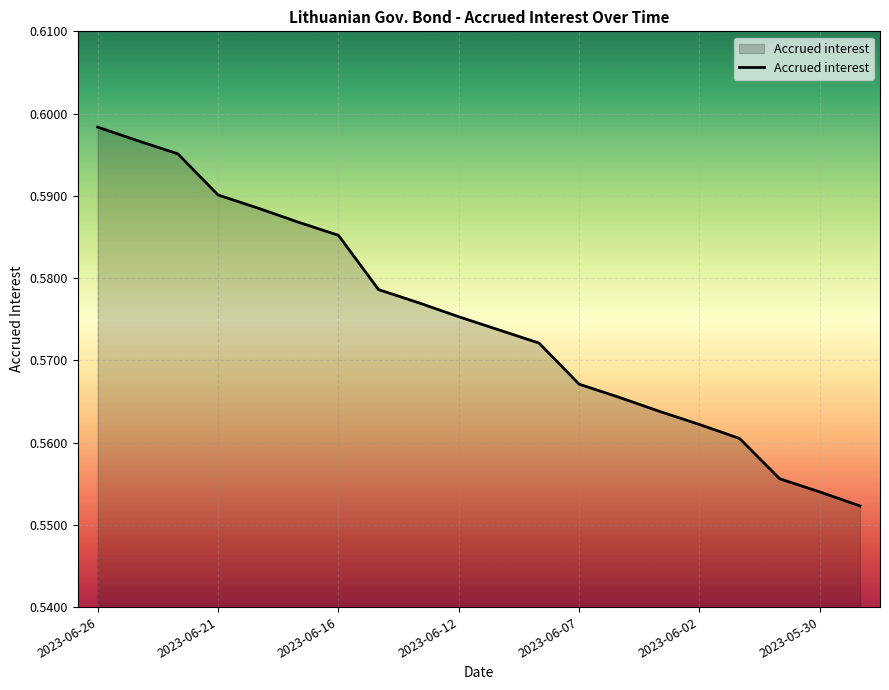

How many lines are shown in the chart?

1